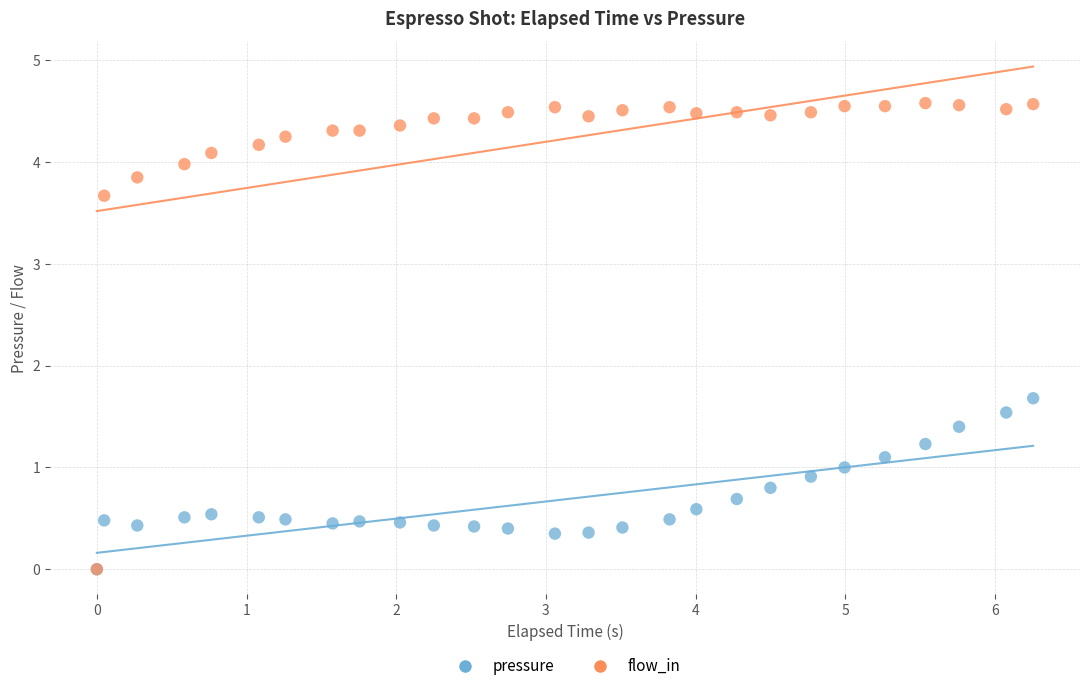

Across all series, what Y value is closest to 2?

1.7